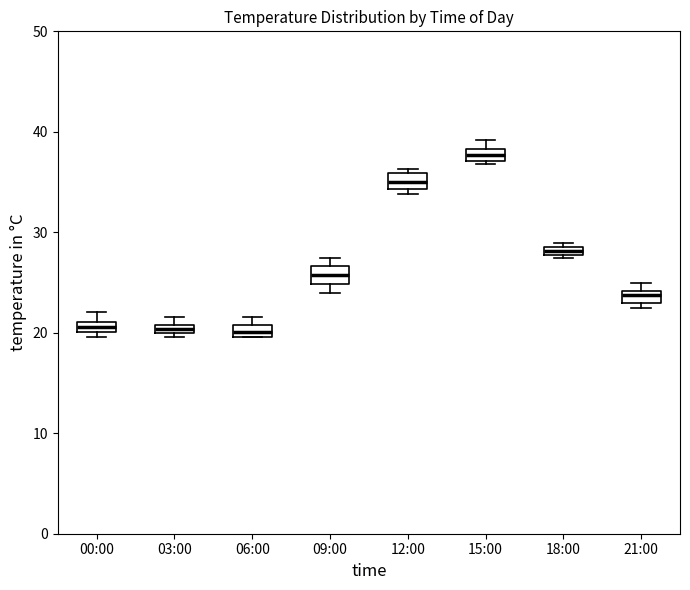

Which box's median line is the highest?

15:00